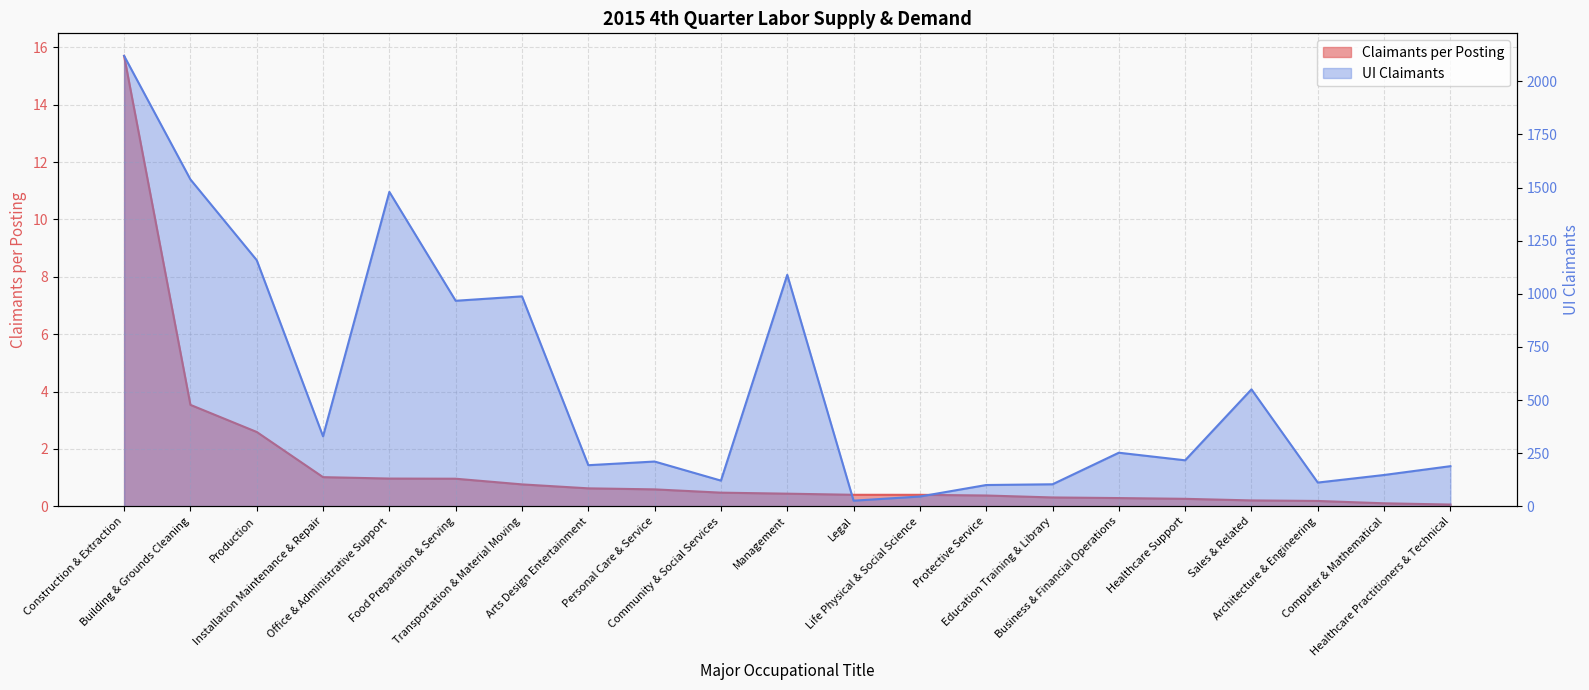

How many data points does each series have?

21